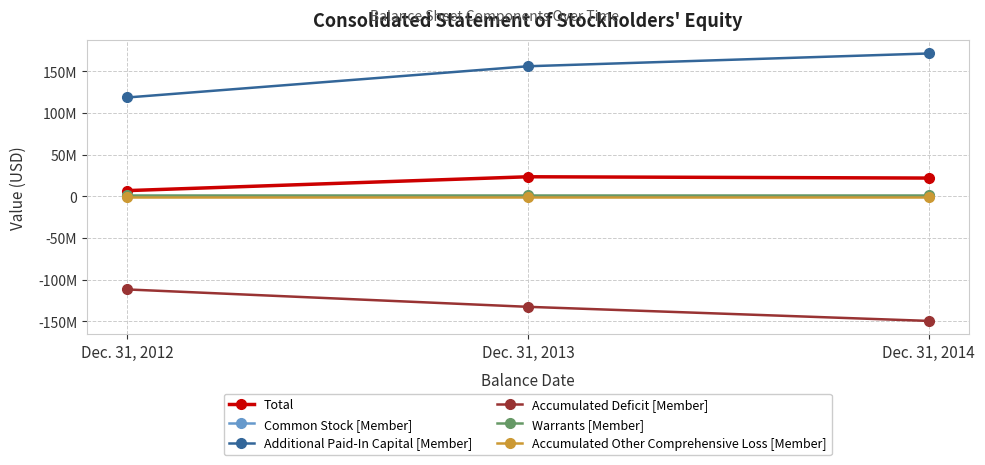

List the series in order of their peak value, lowest first.

Accumulated Deficit [Member], Accumulated Other Comprehensive Loss [Member], Common Stock [Member], Warrants [Member], Total, Additional Paid-In Capital [Member]